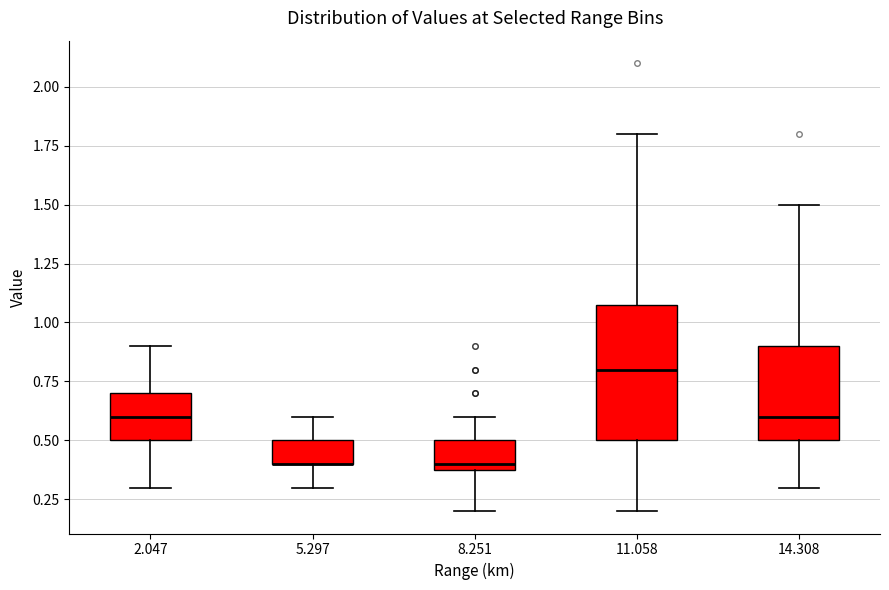

Reading left to right, transcribe this box plot: for each box, give where its median line is, the range the box spans, and where its two whiskers end, as read against the y-axis. The values are not printed on the chart, so give them approximately, as read against the axis.

2.047: median 0.6, box 0.5 to 0.7, whiskers 0.3 to 0.9
5.297: median 0.4 (drawn on the box's lower edge), box 0.4 to 0.5, whiskers 0.3 to 0.6
8.251: median 0.4 (just above the box's lower edge), box 0.4 to 0.5, whiskers 0.2 to 0.6
11.058: median 0.8, box 0.5 to 1.1, whiskers 0.2 to 1.8
14.308: median 0.6, box 0.5 to 0.9, whiskers 0.3 to 1.5